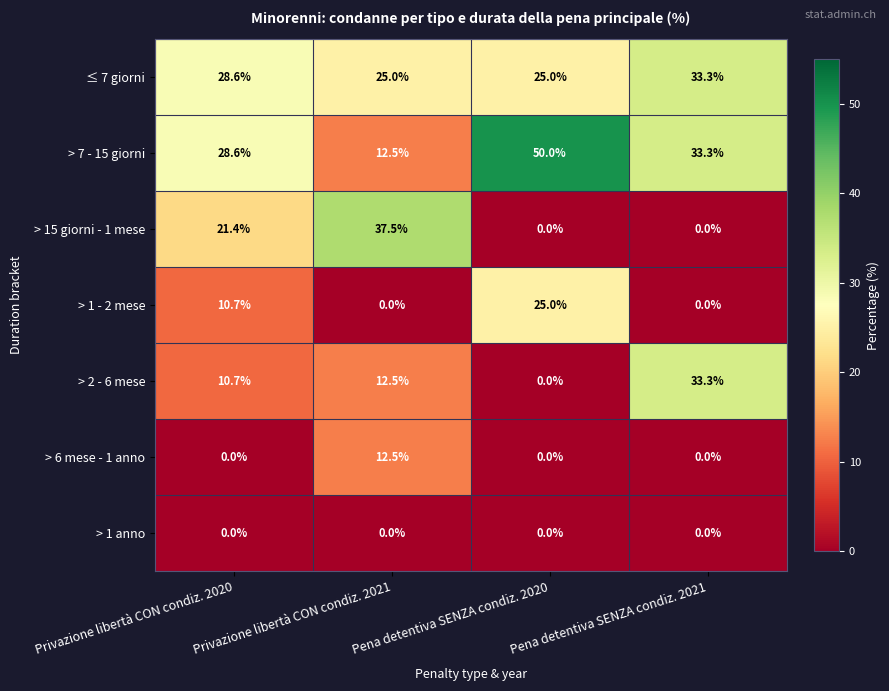

What is the difference between the maximum and minimum values in the > 2 - 6 mese series?

33.3